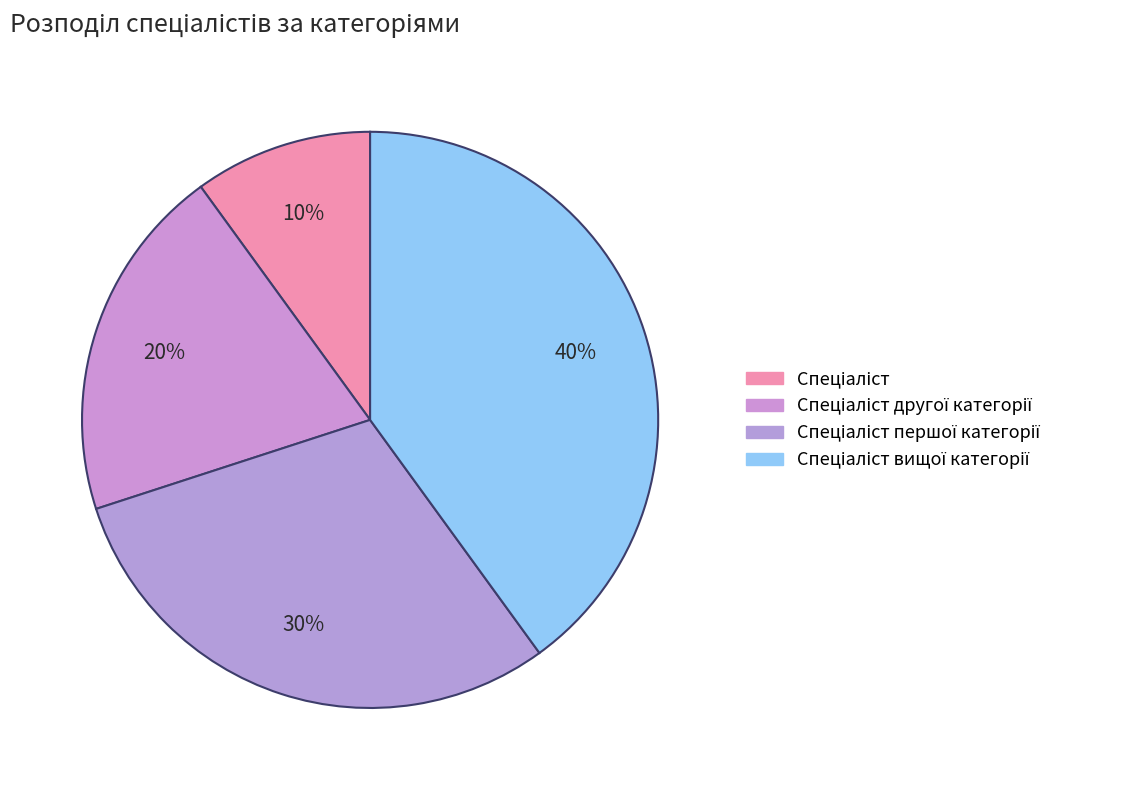

What is the largest slice in the pie chart?

Спеціаліст вищої категорії